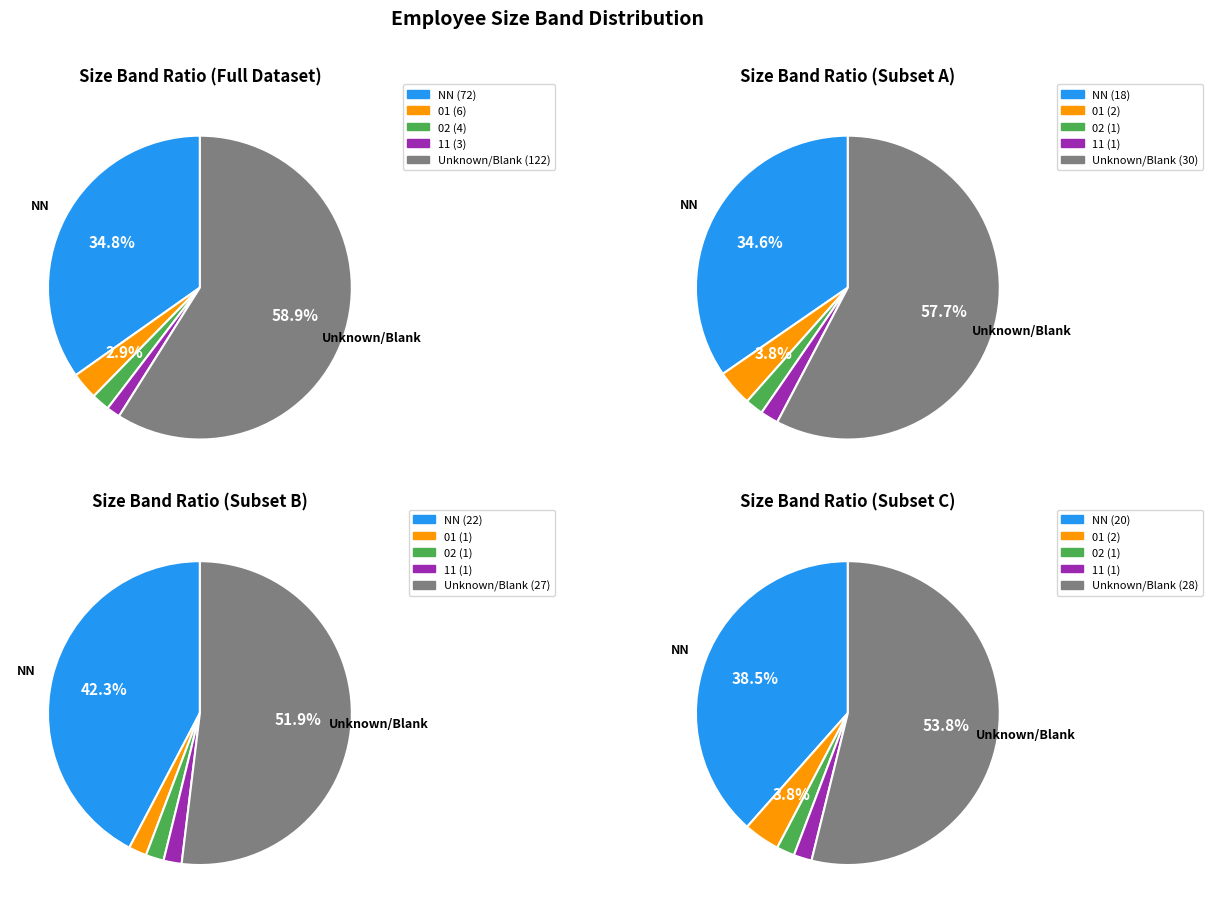

To the nearest percent, what portion does 02 represent?

2%